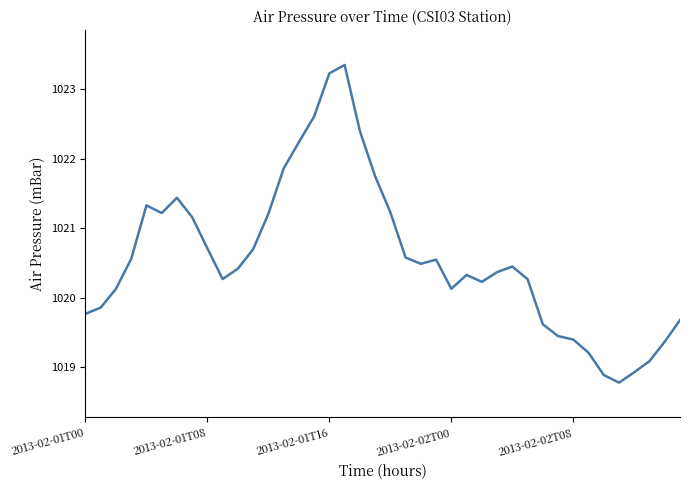

Count the number of values greater than 1020.

28